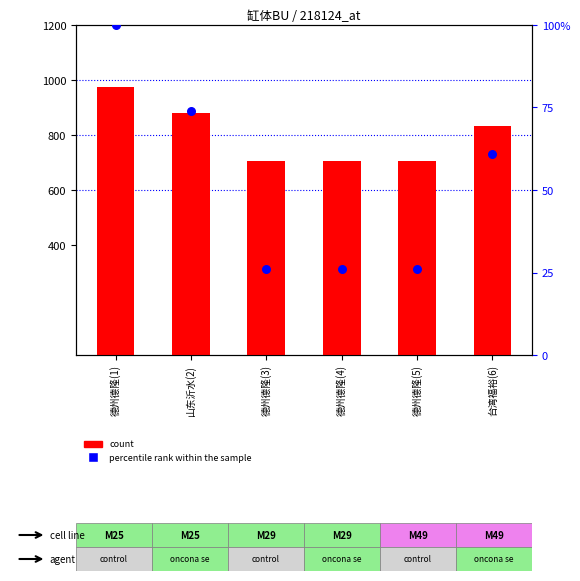

Is the value of percentile rank within the sample at 台湾福裕(6) greater than the value of count at 德州德隆(5)?

No